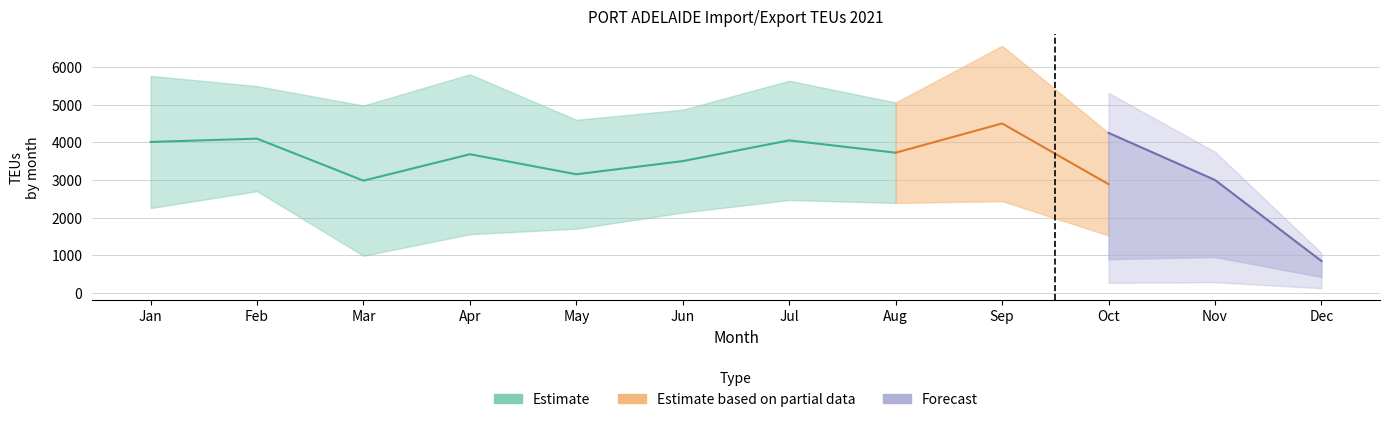

How many data points does each series have?

12